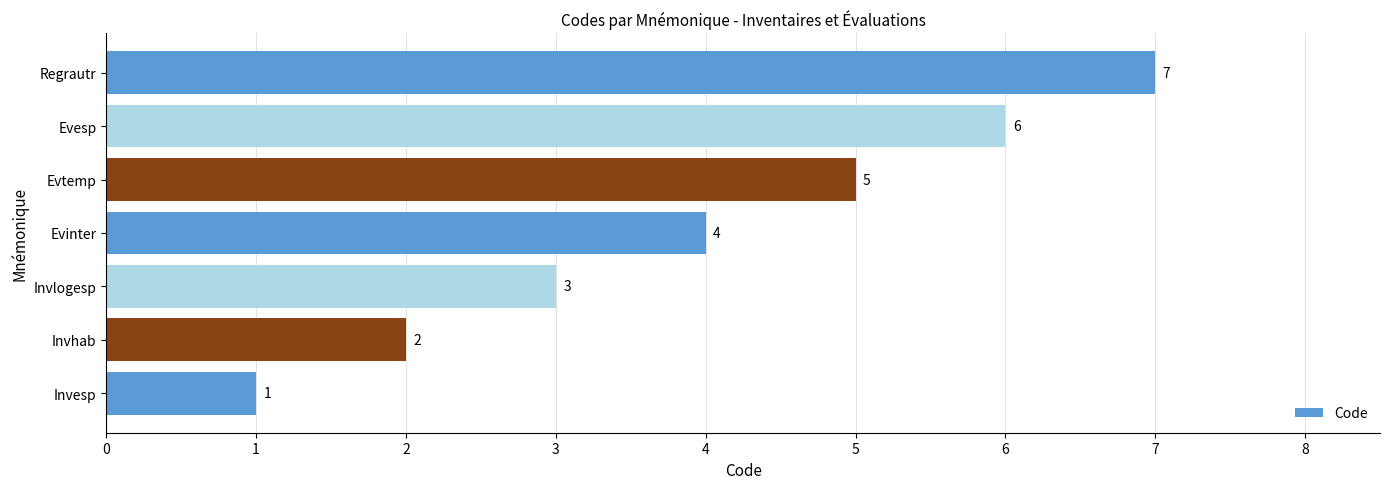

How many values are between 2 and 6?

5